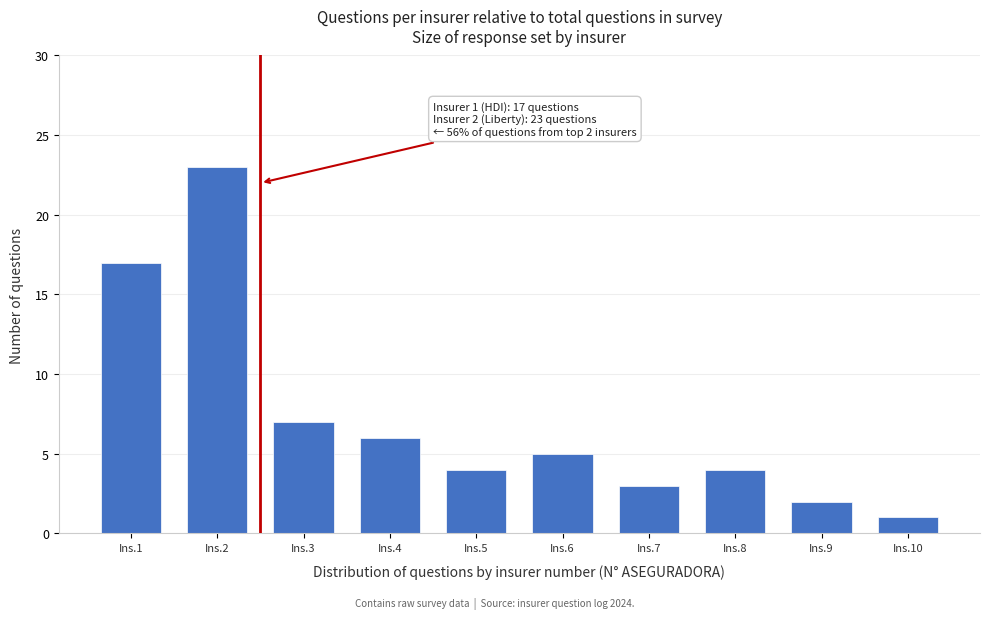

Reading right to left, what are all the values shown in this chart?

1	2	4	3	5	4	6	7	23	17